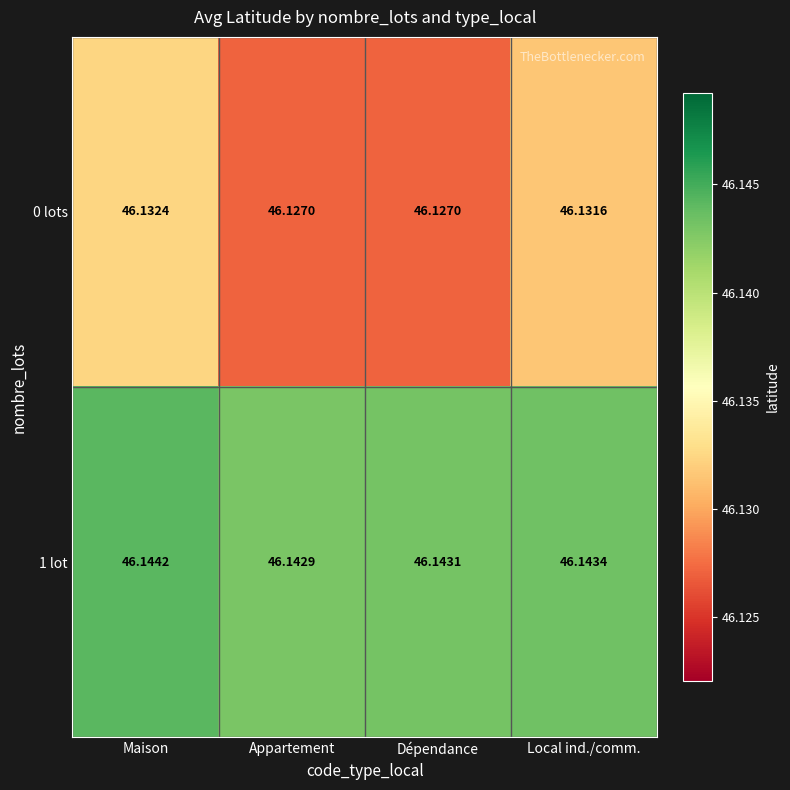

At which category is the sum across all series the highest?

Maison